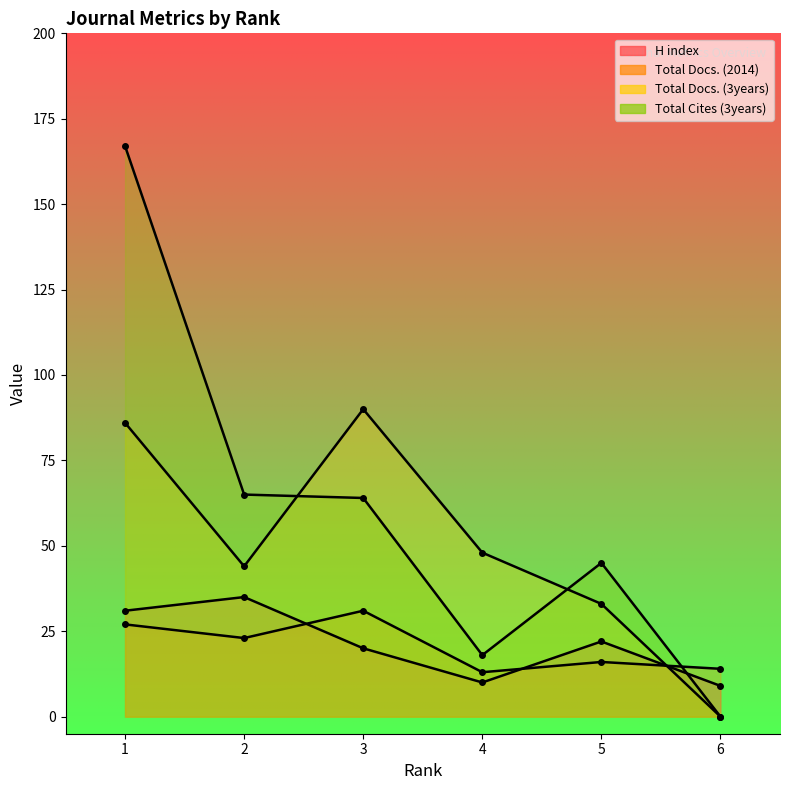

How many data points in Total Cites (3years) are less than 64?

3